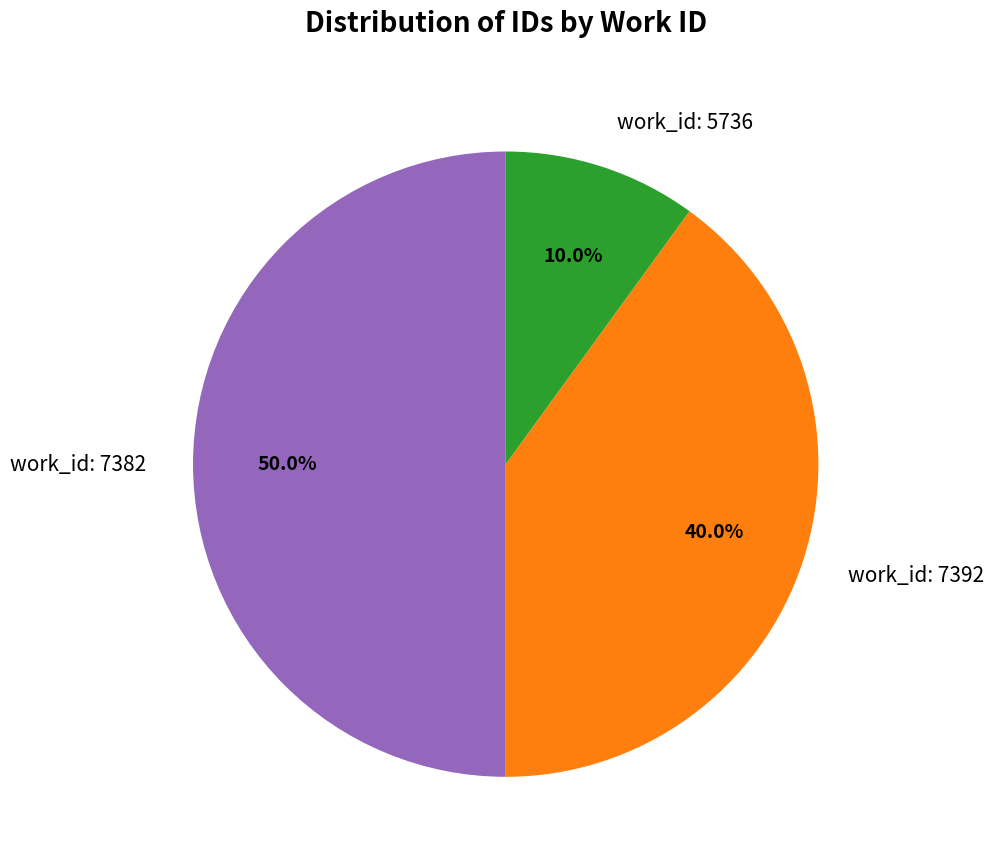

Does work_id: 7392 account for over 50% of the chart?

No